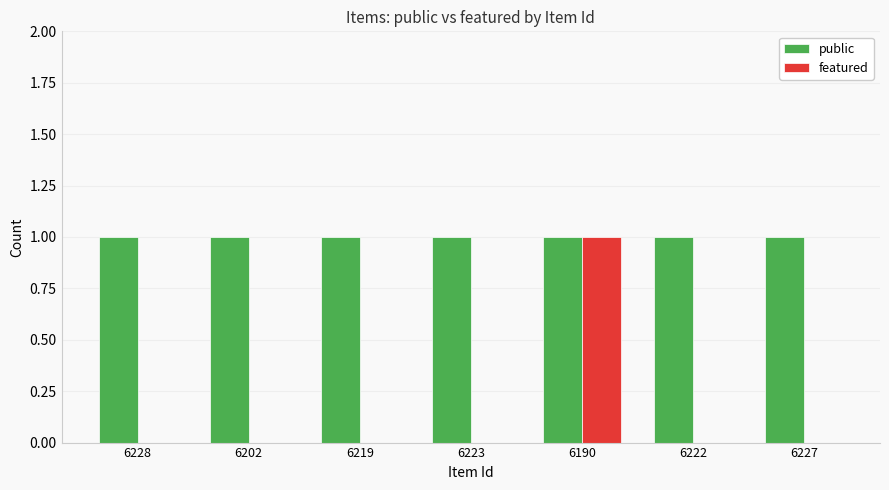

True or false: featured has a value of 1 at 6190.

True